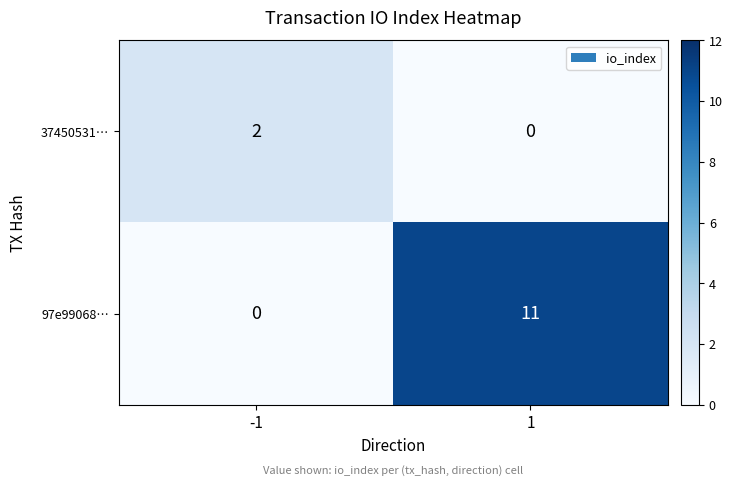

Is it true that 97e99068… equals 7 at -1?

False